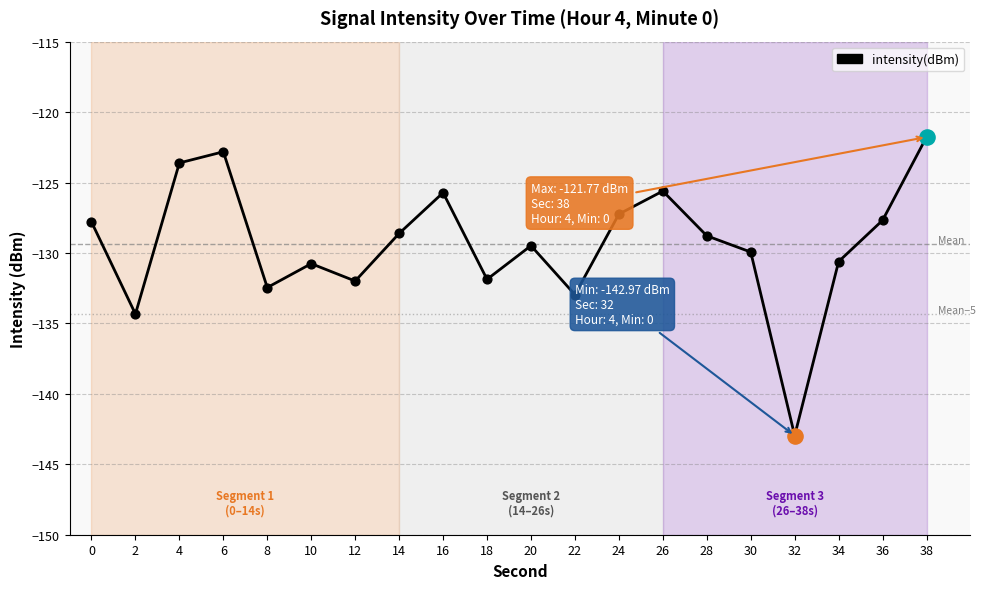

What is the change in value from 30 to 32?

-13.0